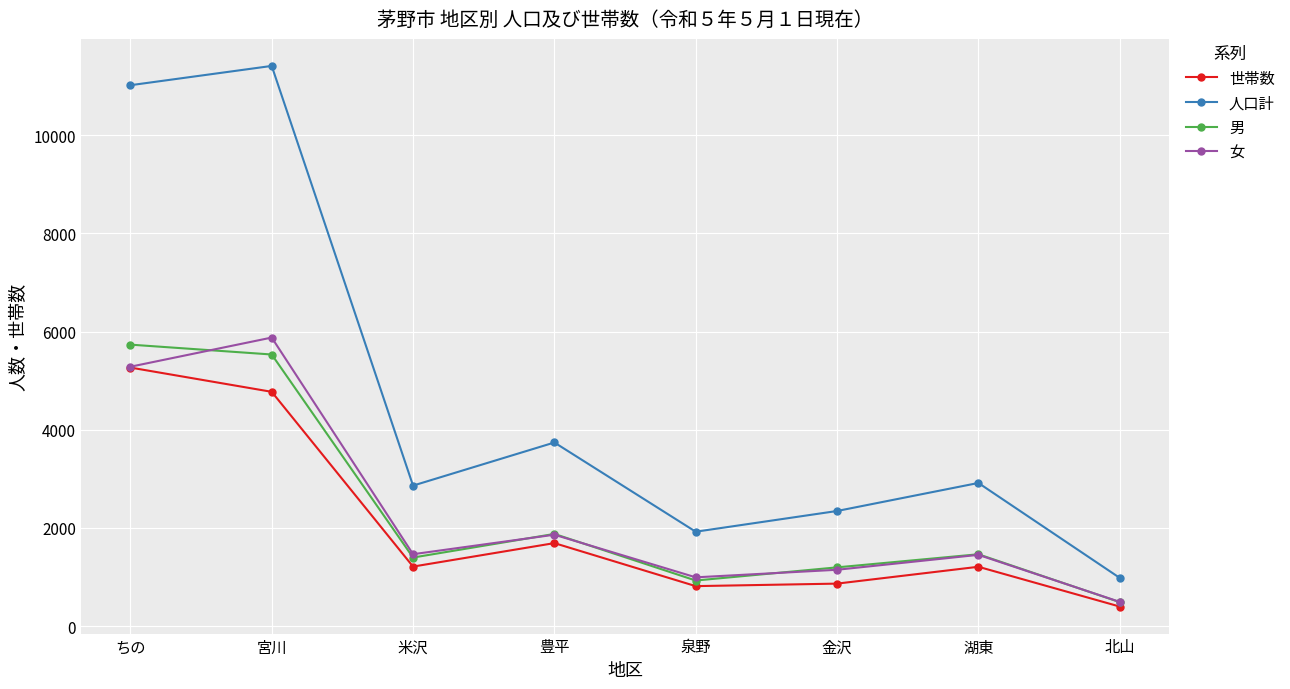

What is the total value across all series at 泉野?

4661